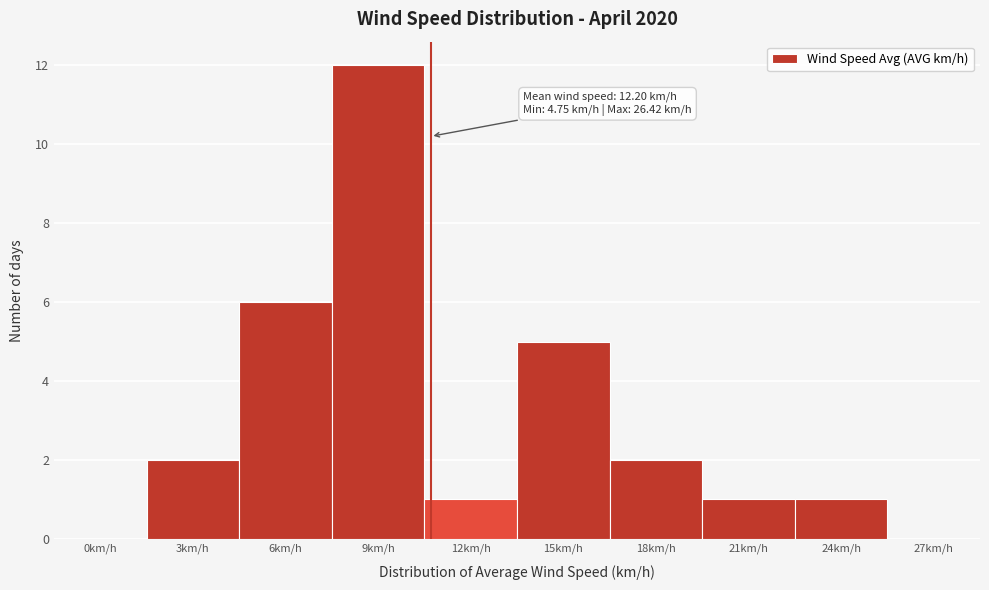

Reading left to right, list all the values displayed in this chart.

0km/h=0	3km/h=2	6km/h=6	9km/h=12	12km/h=1	15km/h=5	18km/h=2	21km/h=1	24km/h=1	27km/h=0